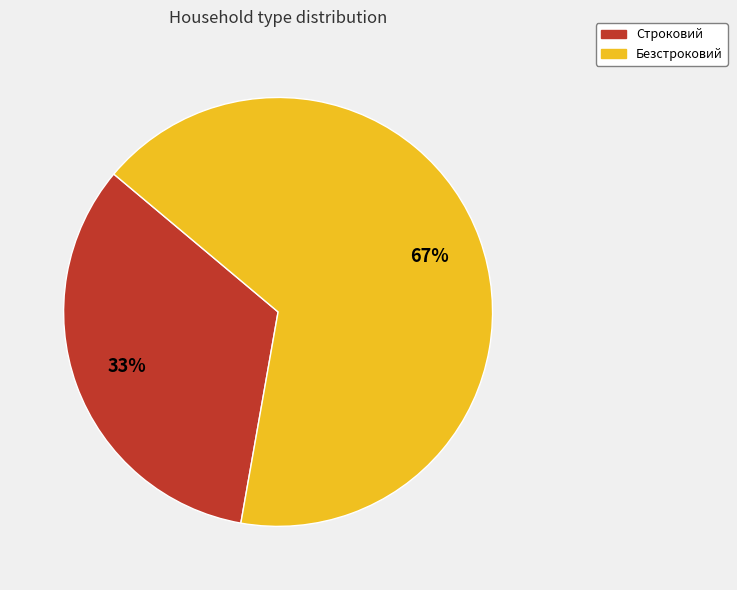

Rank the categories by value from highest to lowest.

Безстроковий, Строковий